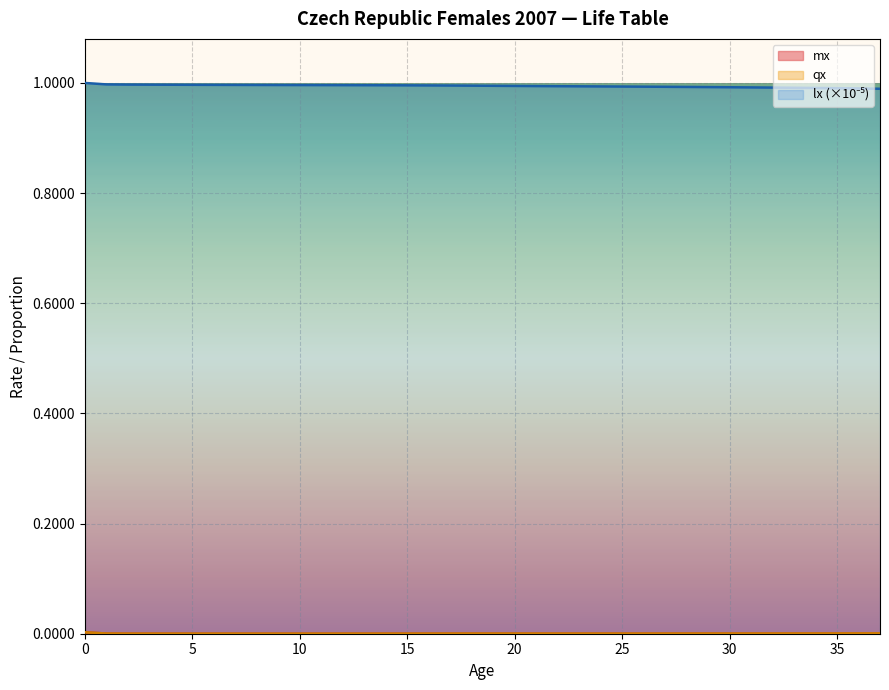

Does the chart display data point markers on the line(s)?

No